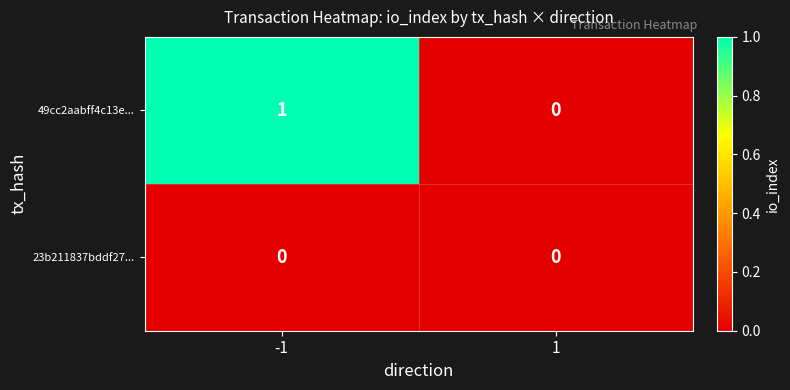

Rank the series by their average value, from highest to lowest.

49cc2aabff4c13e..., 23b211837bddf27...